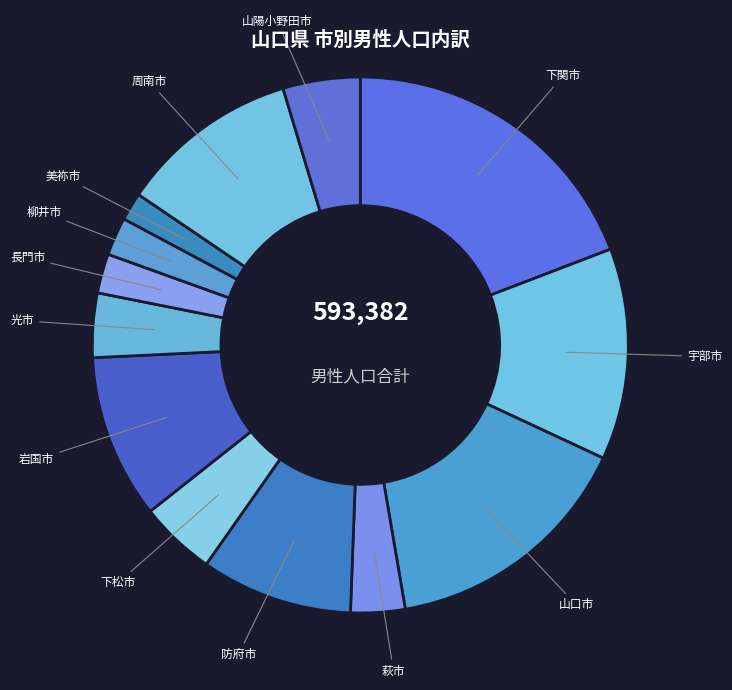

Does 山陽小野田市 represent more than half of the total?

No